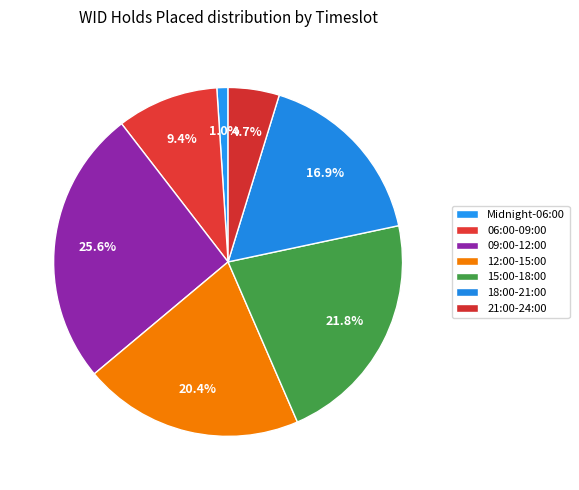

Rank the categories by value from lowest to highest.

Midnight-06:00, 21:00-24:00, 06:00-09:00, 18:00-21:00, 12:00-15:00, 15:00-18:00, 09:00-12:00